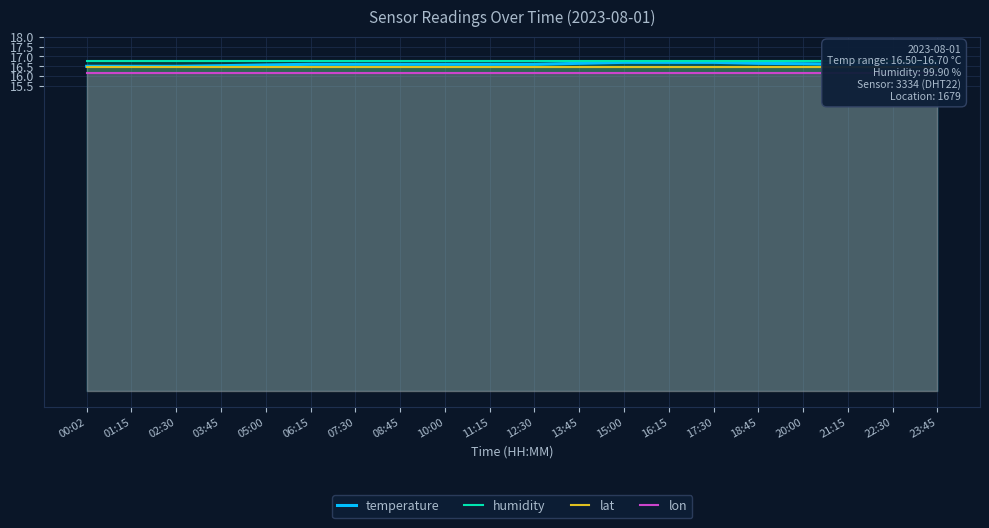

Is it true that temperature equals 5.1 at 15:00?

False